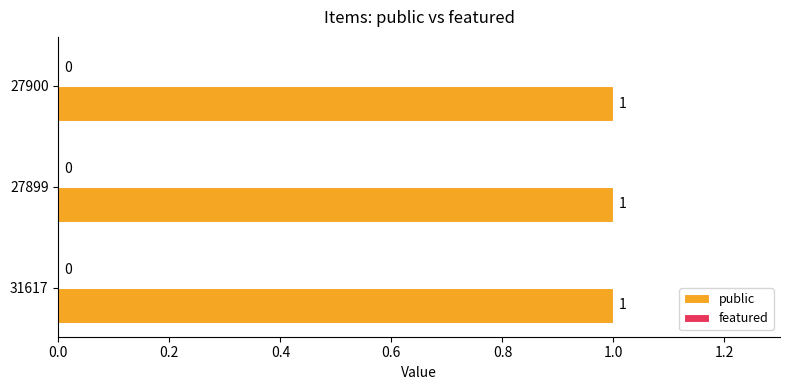

What is the difference between the highest and lowest values at 31617?

1